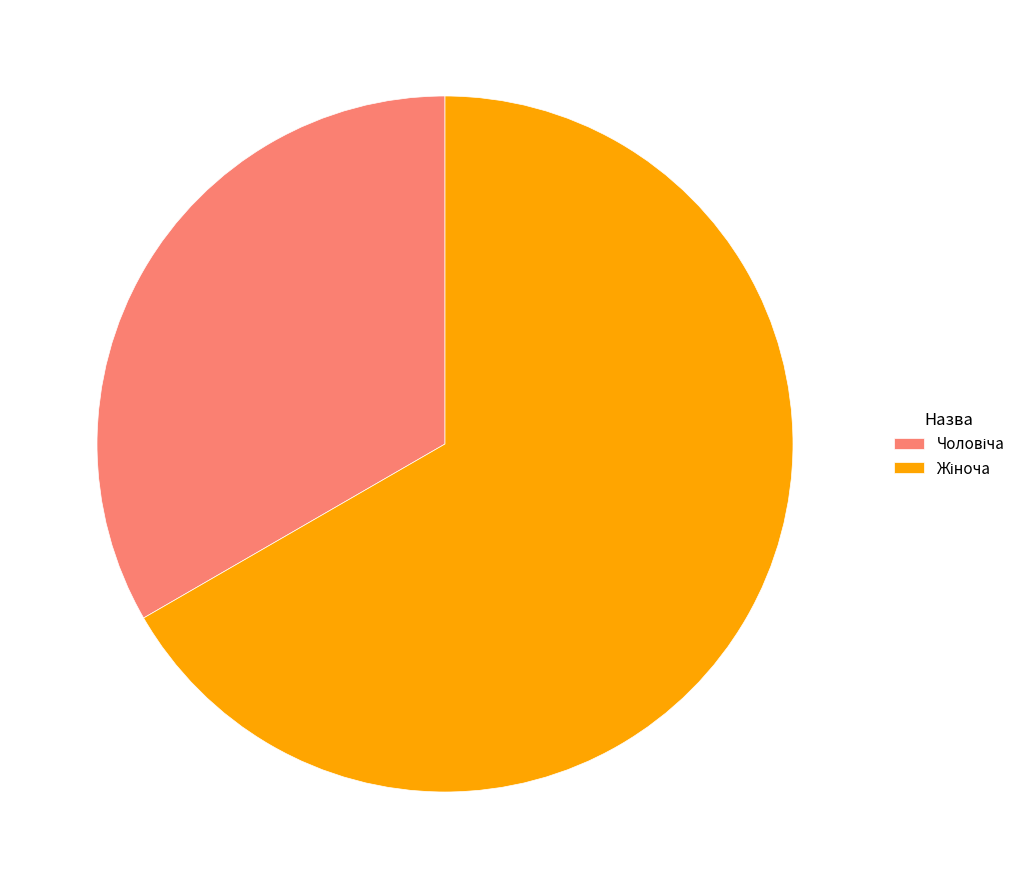

Does any single category account for the majority?

Yes